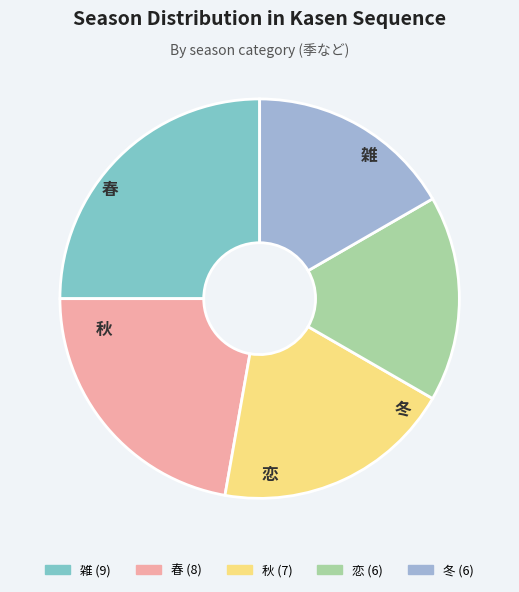

Count the number of slices in the pie.

5